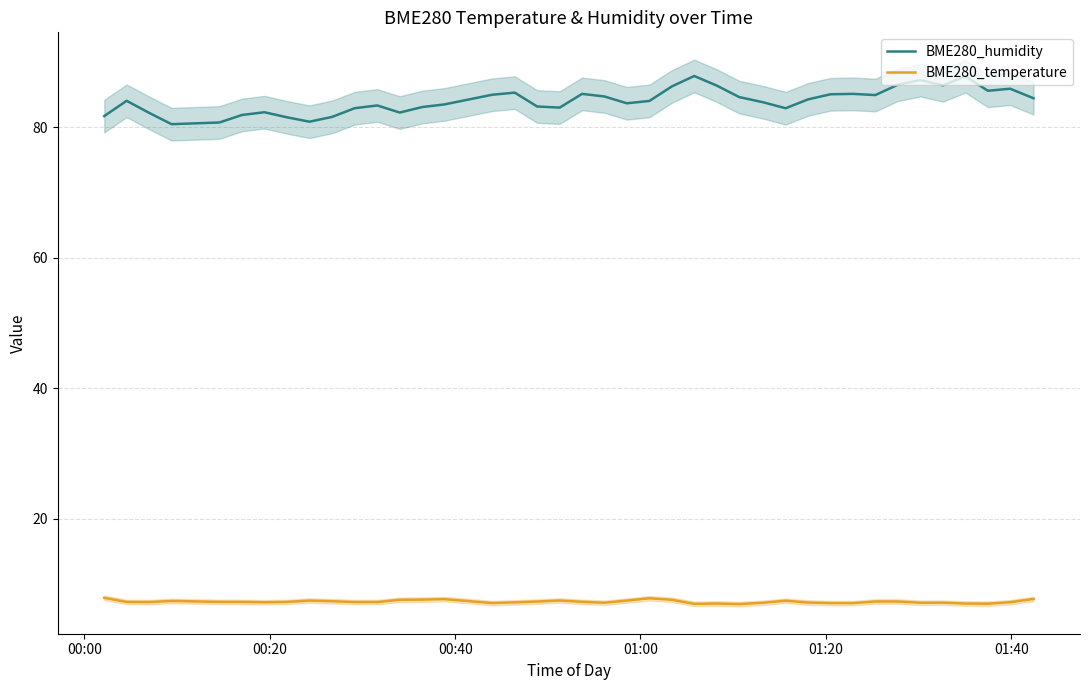

Is this an area chart (filled region under the line)?

No